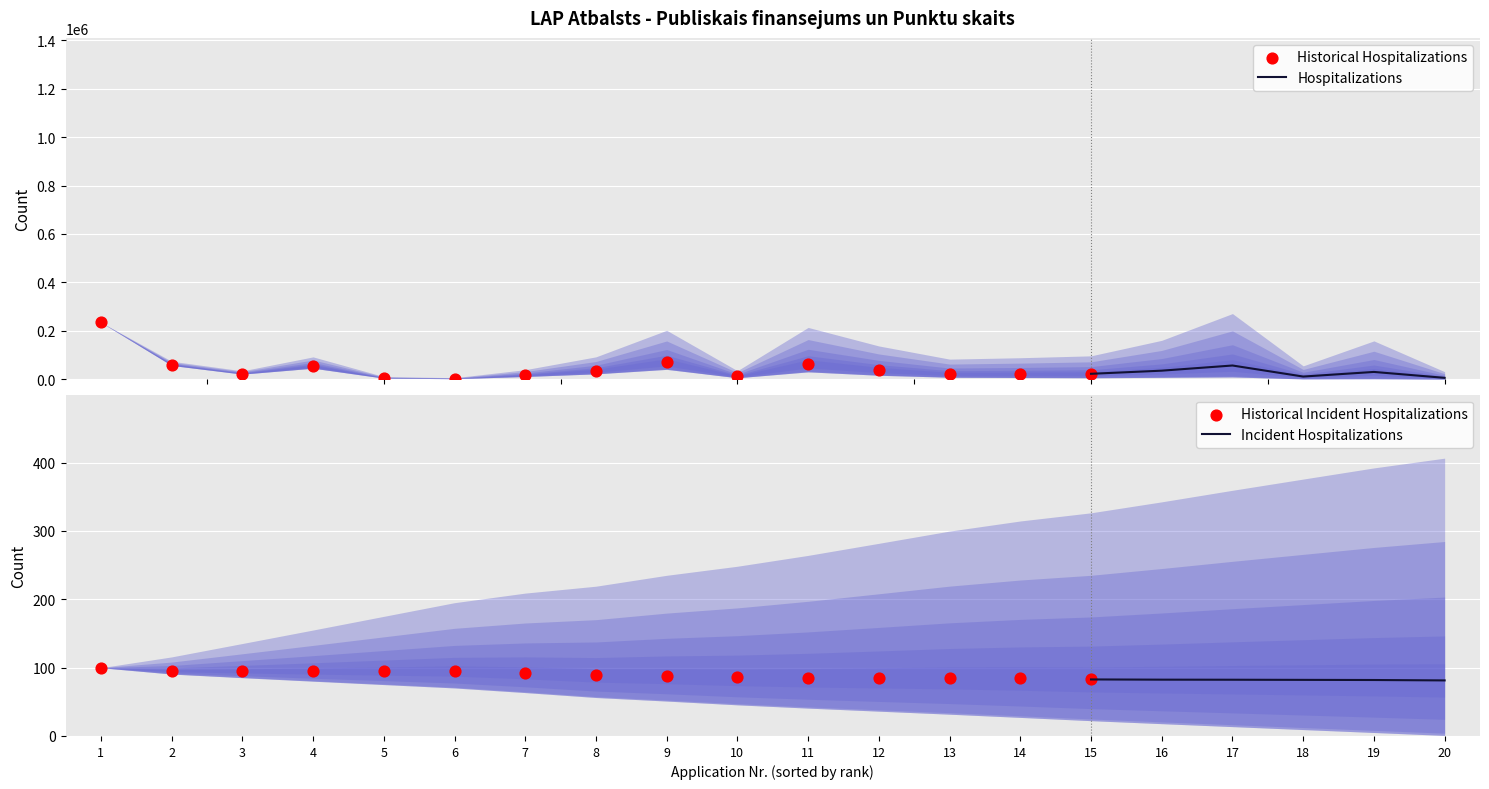

What is the maximum value for Hospitalizations?

56603.5